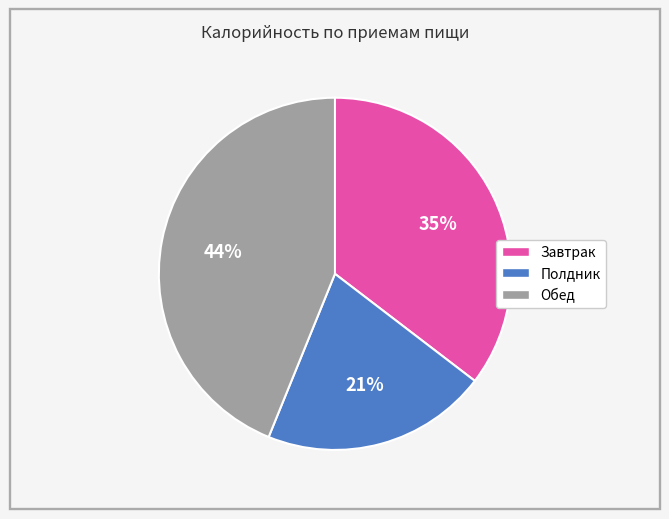

To the nearest percent, what is the difference between the largest and smallest slice percentages?

23%